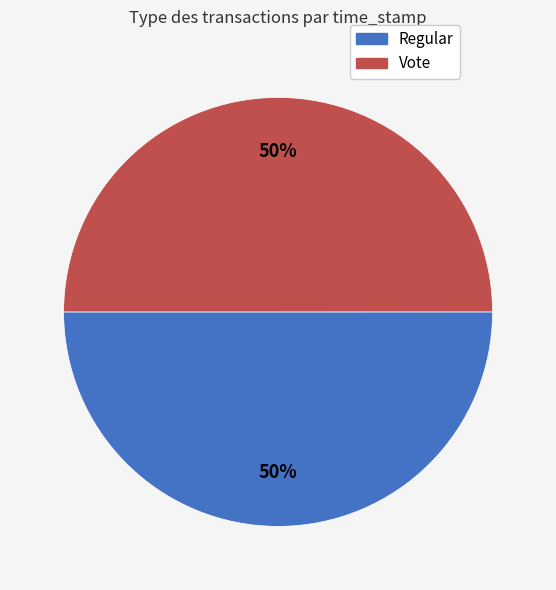

True or false: Vote accounts for 37% of the total.

False